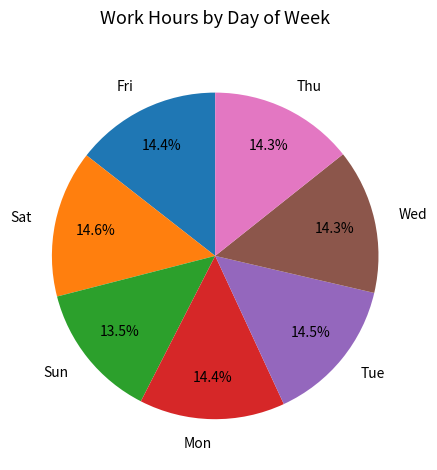

To the nearest percent, what portion does Sat represent?

15%